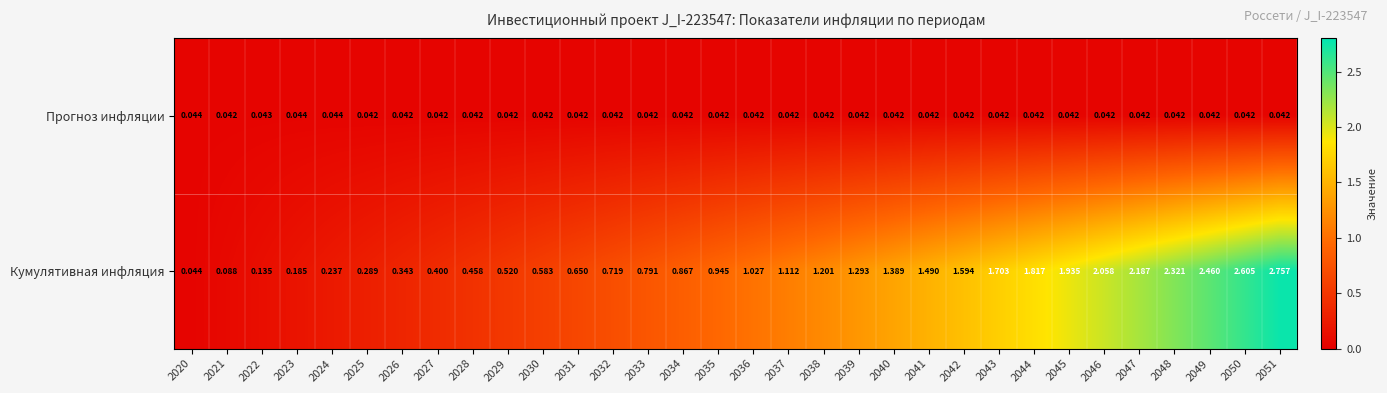

Which series has the largest total across all categories?

Кумулятивная инфляция